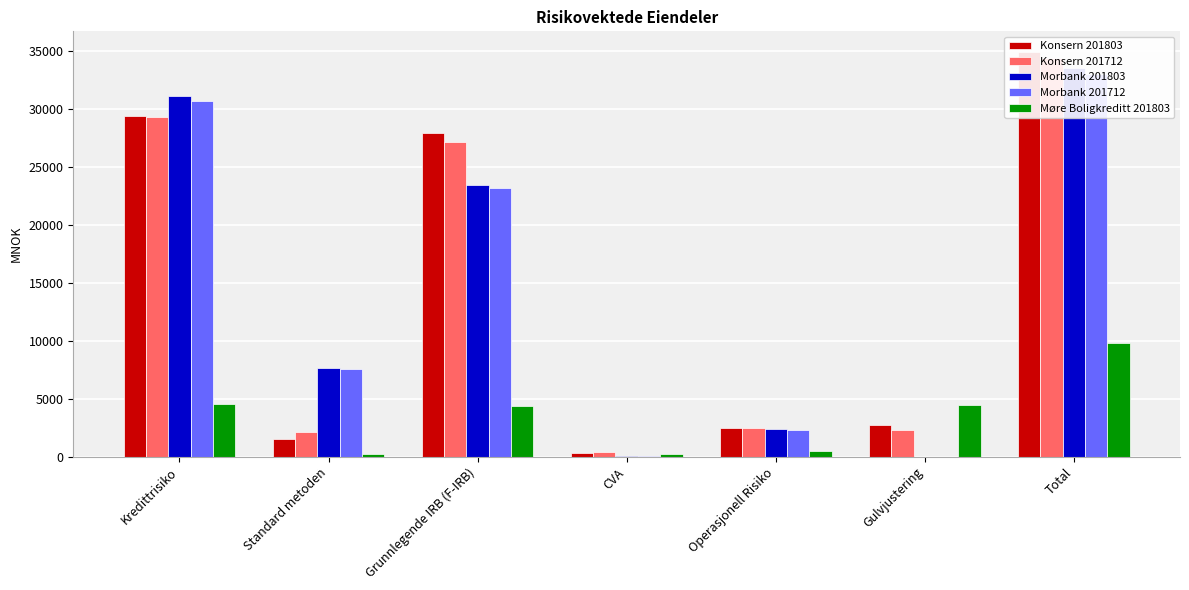

The Morbank 201803 series shows 23404 at Grunnlegende IRB (F-IRB). True or false?

True